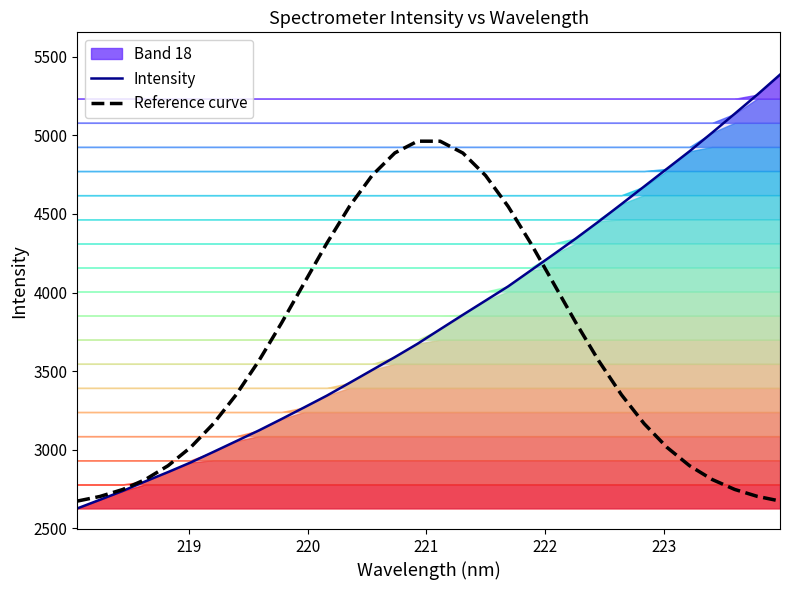

What is the minimum value for Intensity?

2625.4